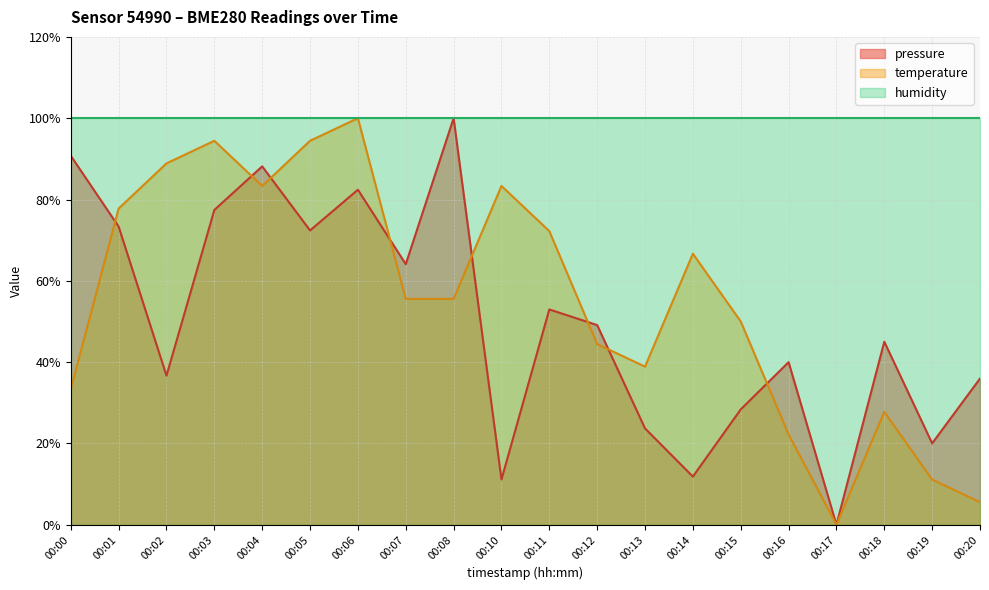

Which has a higher value, 00:12 or 00:11?

00:11